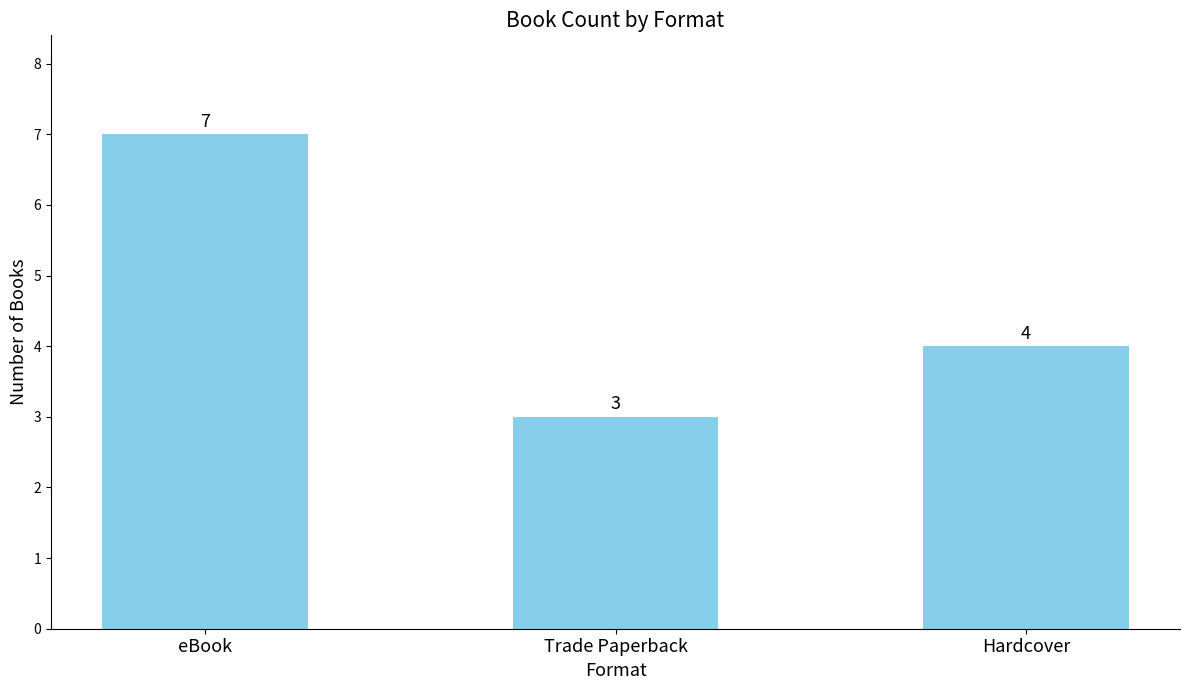

Reading left to right, what are all the values shown in this chart?

7	3	4